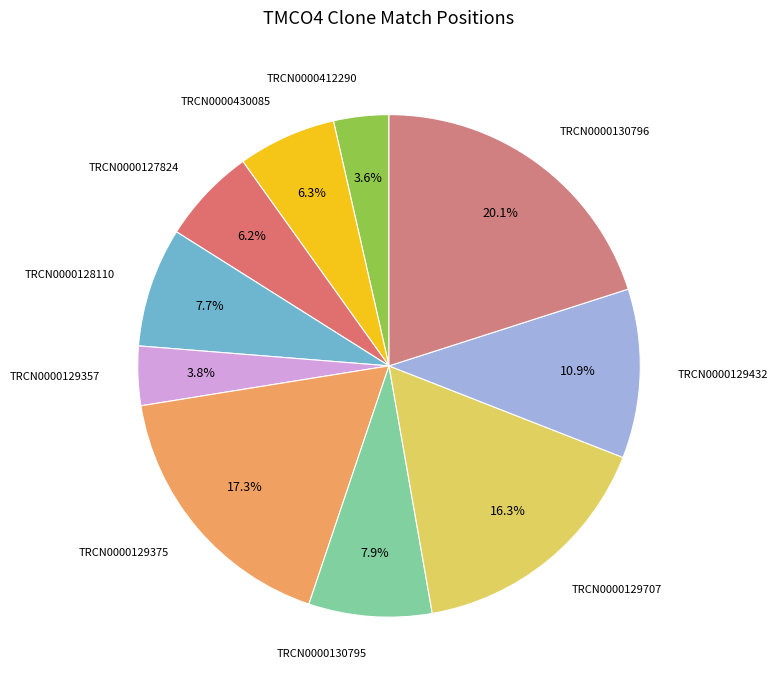

Between TRCN0000127824 and TRCN0000412290, which is larger?

TRCN0000127824